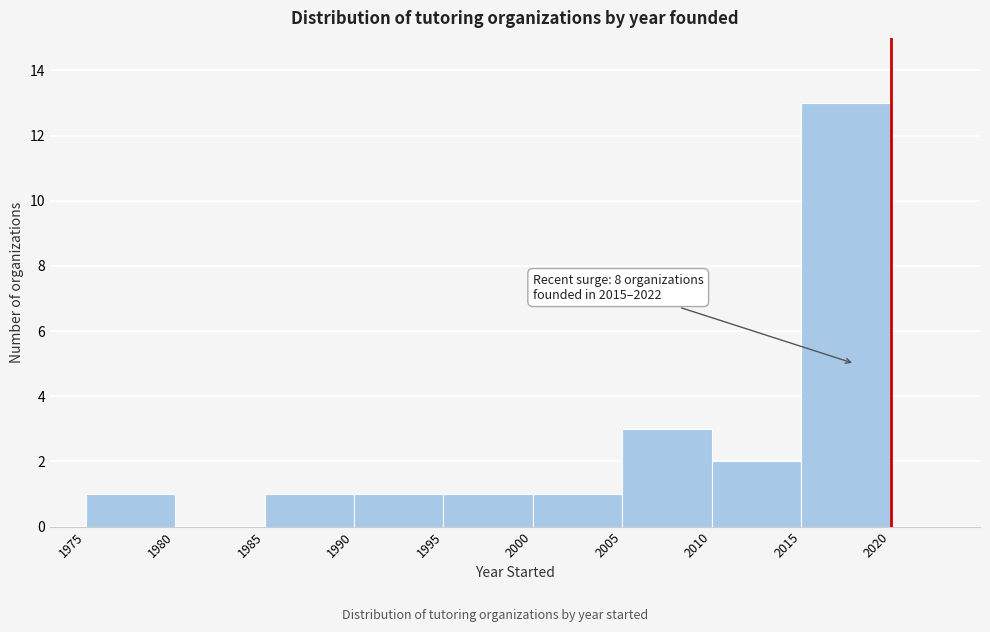

Over which range of the x-axis is the bar tallest?

2015 to 2020